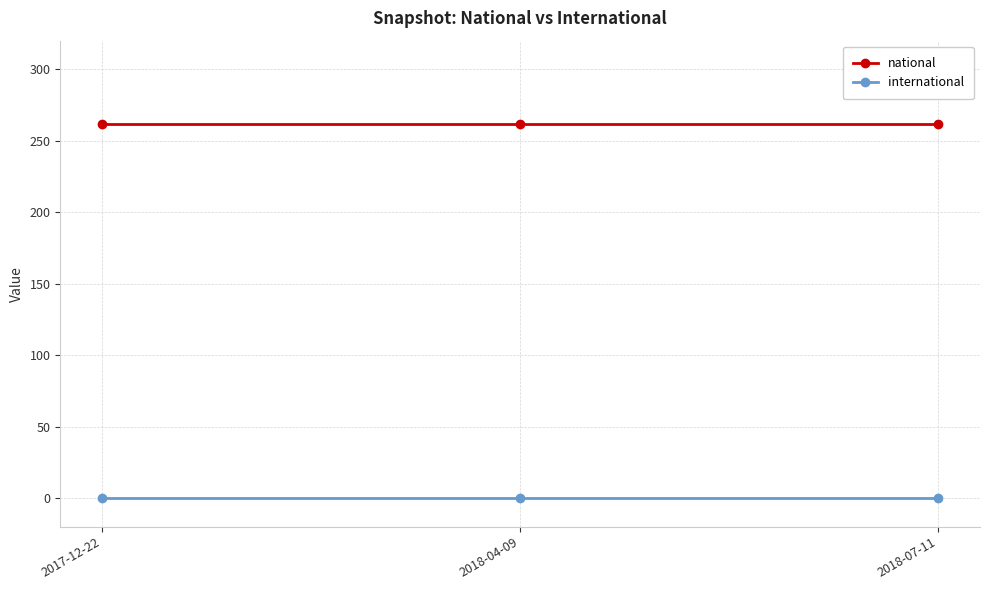

Rank the series by their average value, from lowest to highest.

international, national